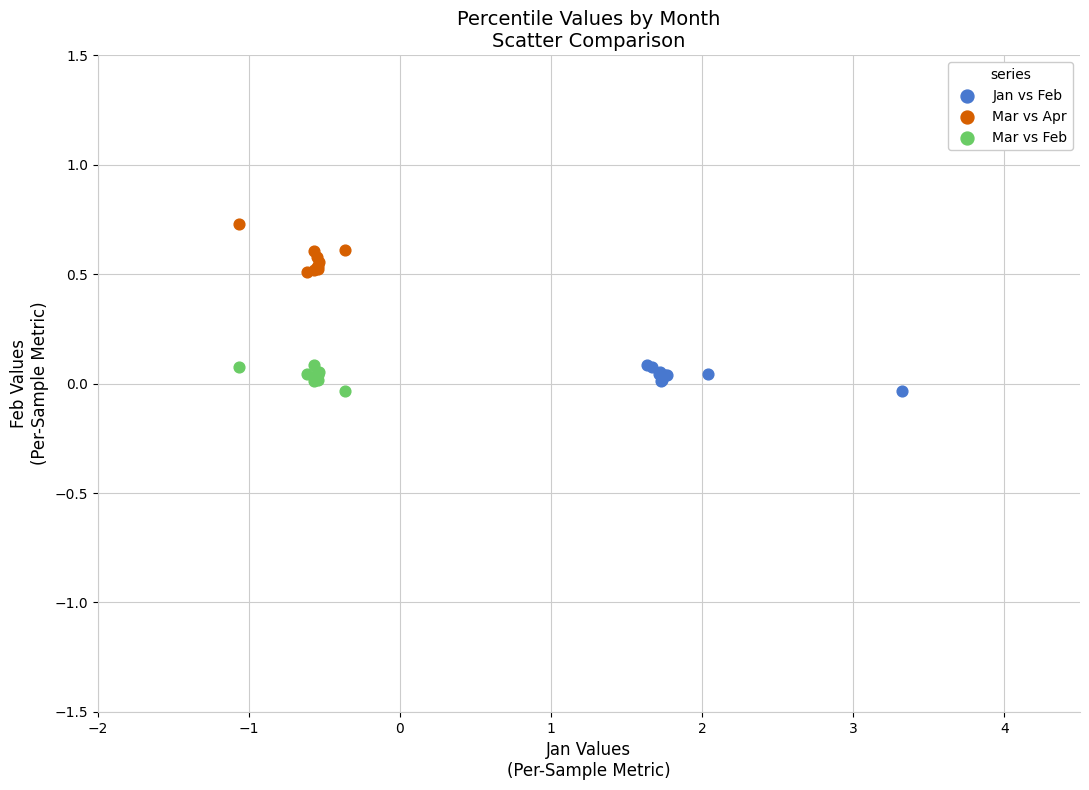

Which series reaches the maximum Y coordinate?

Mar vs Apr